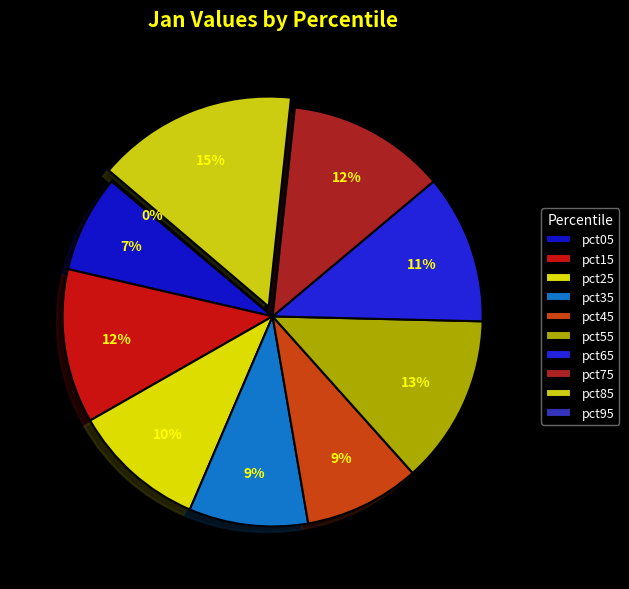

What is the smallest slice in the pie chart?

pct95